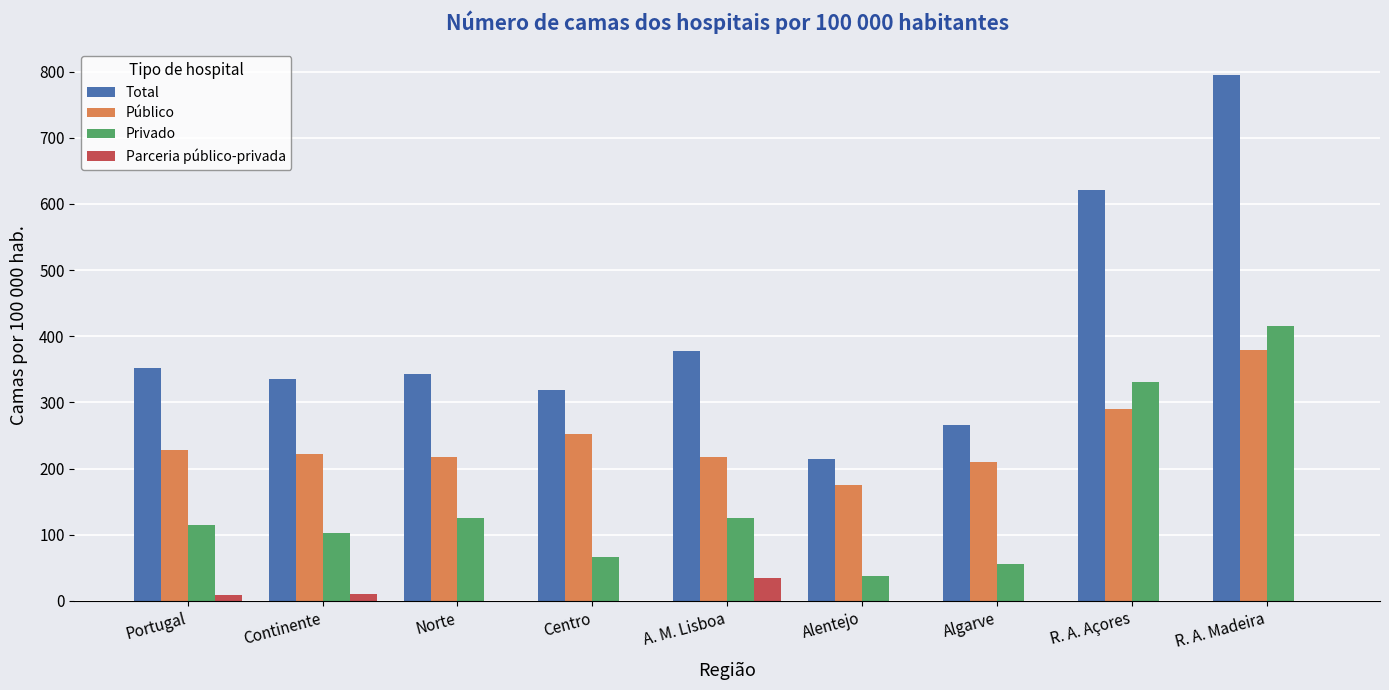

What is the greatest value displayed?

794.2